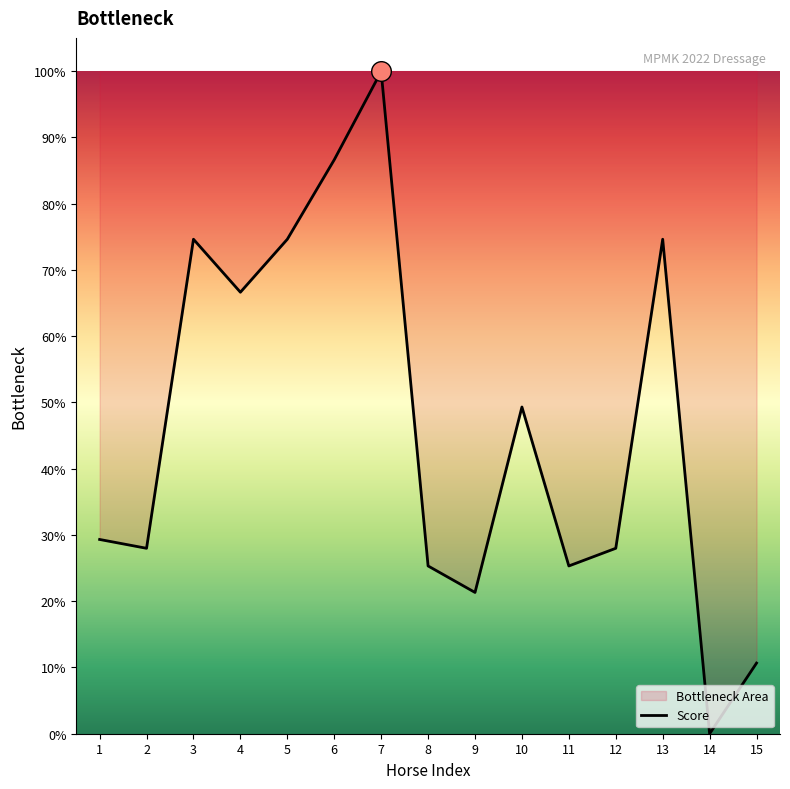

Which has a higher value, 10 or 14?

10